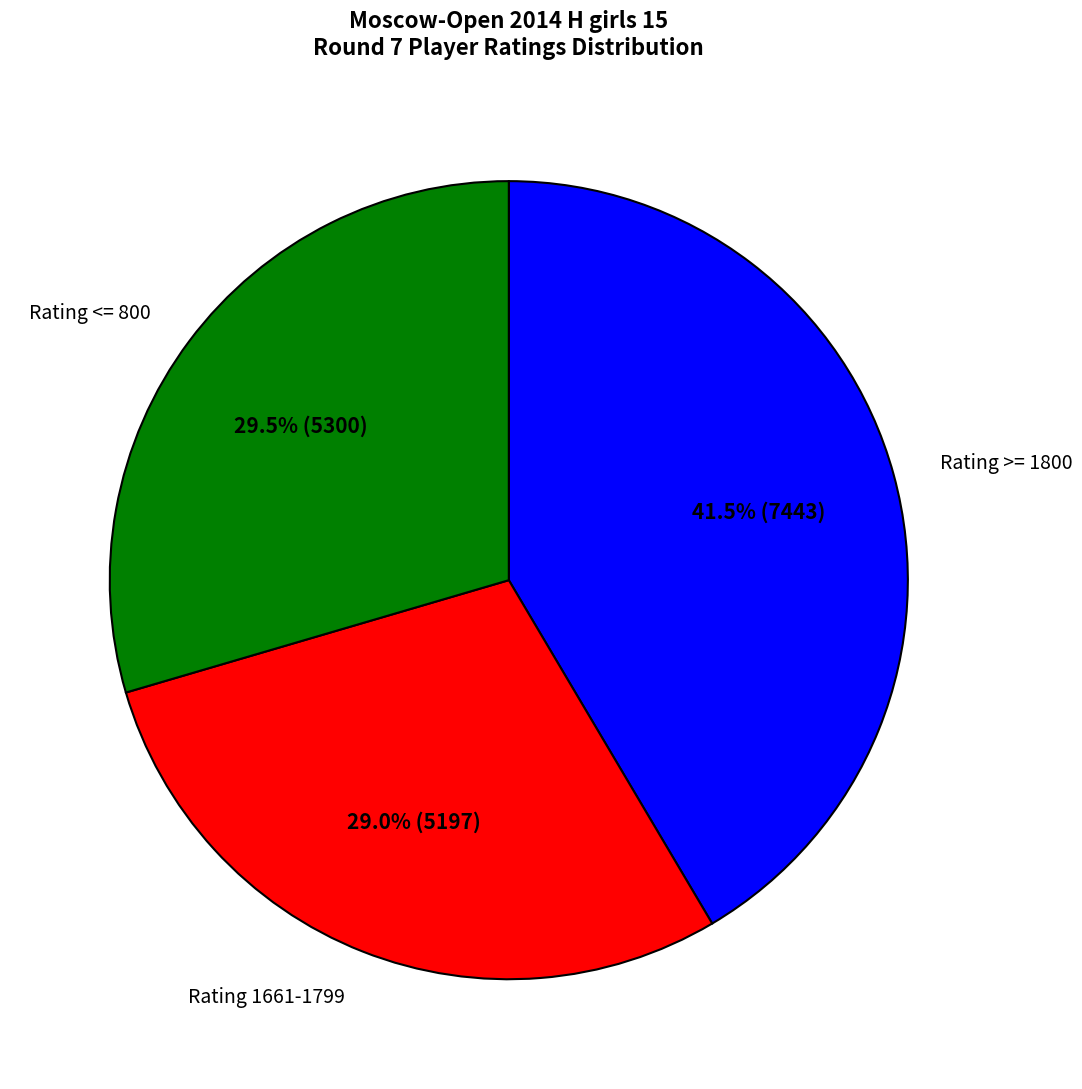

Between Rating <= 800 and Rating 1661-1799, which is larger?

Rating <= 800